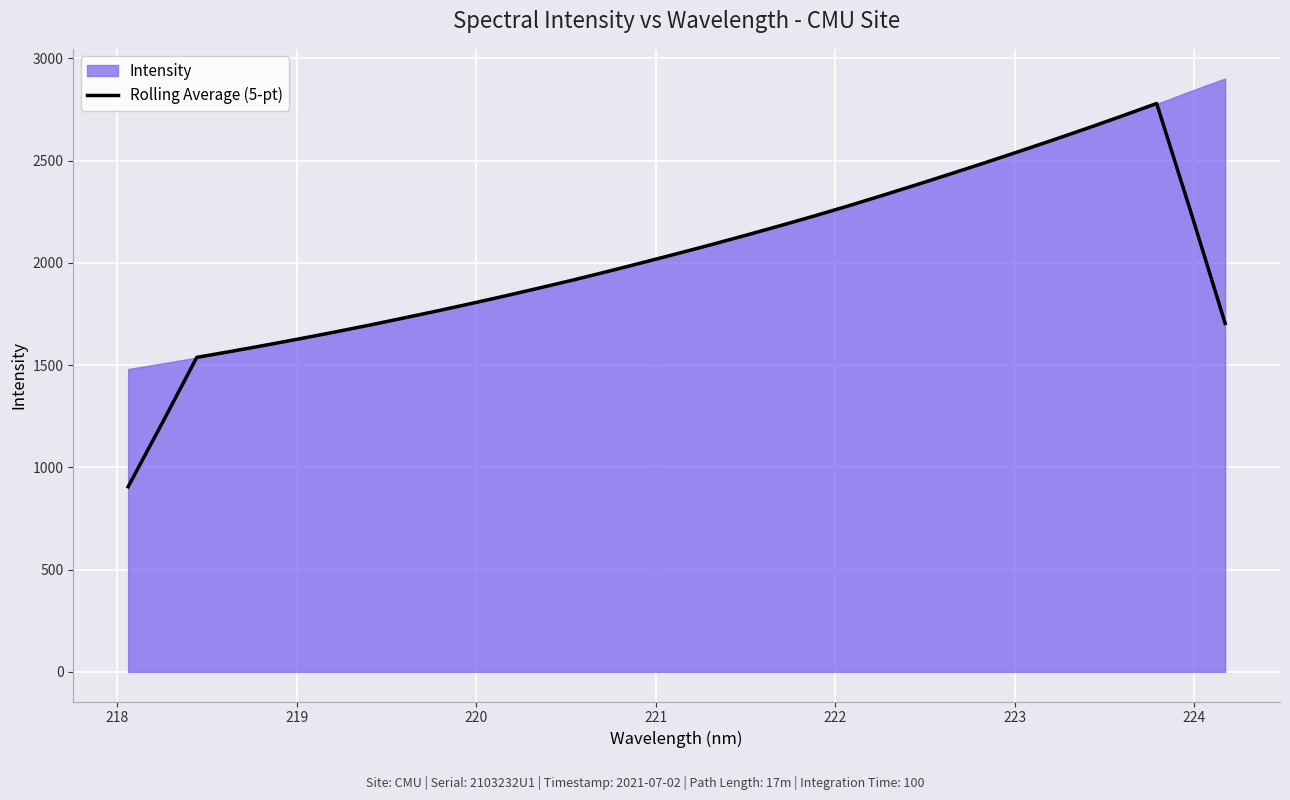

What is the lowest value of the Rolling Average (5-pt) series?

905.3